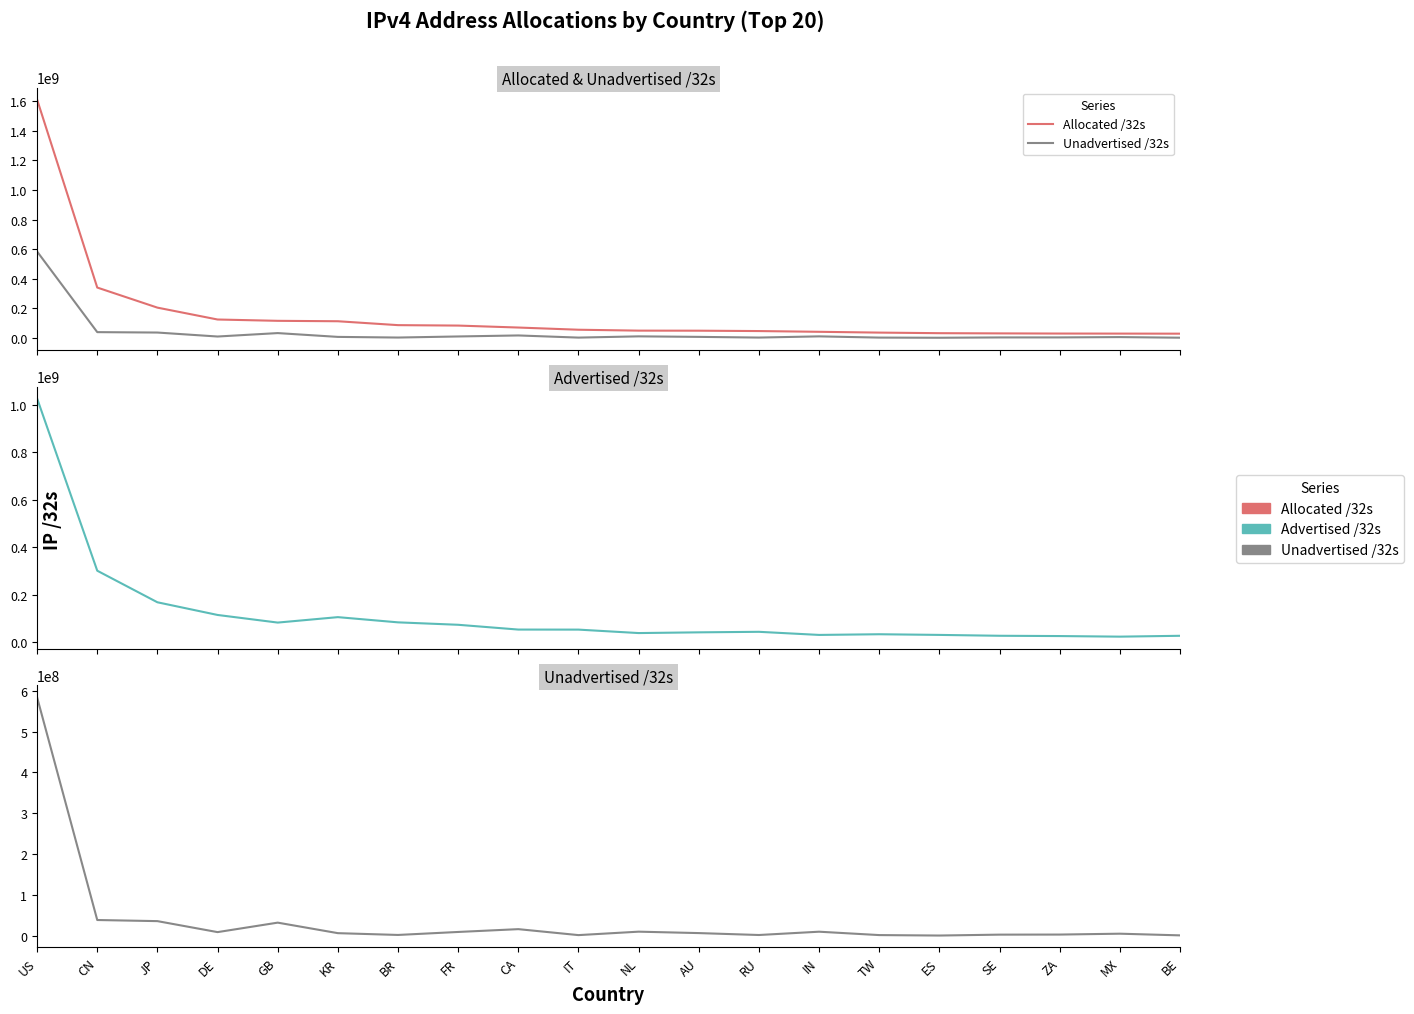

What is the value of the Allocated /32s point at the 6th from the left?

112476160